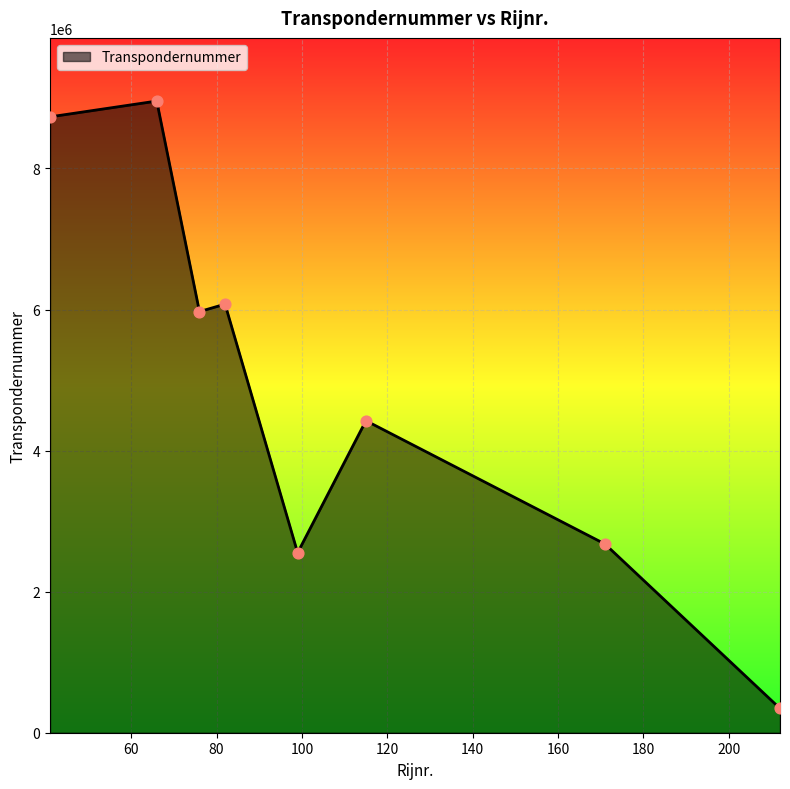

What is the difference between the maximum and minimum values?

8612126